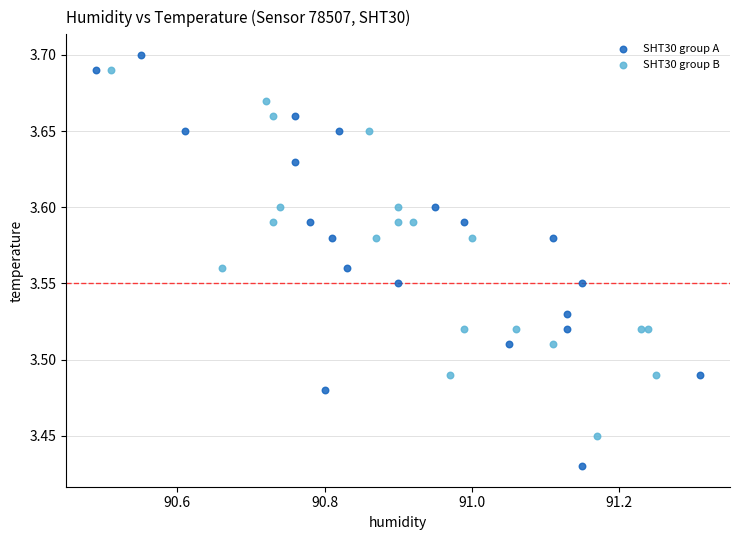

Which series contains the lowest Y value?

SHT30 group A